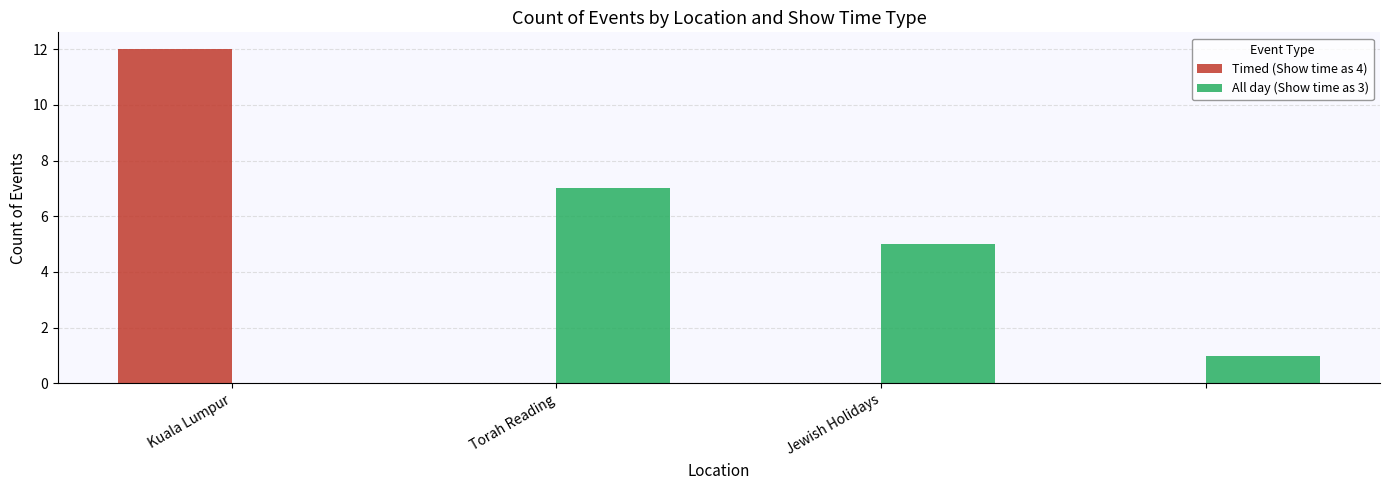

What is the greatest value displayed?

12